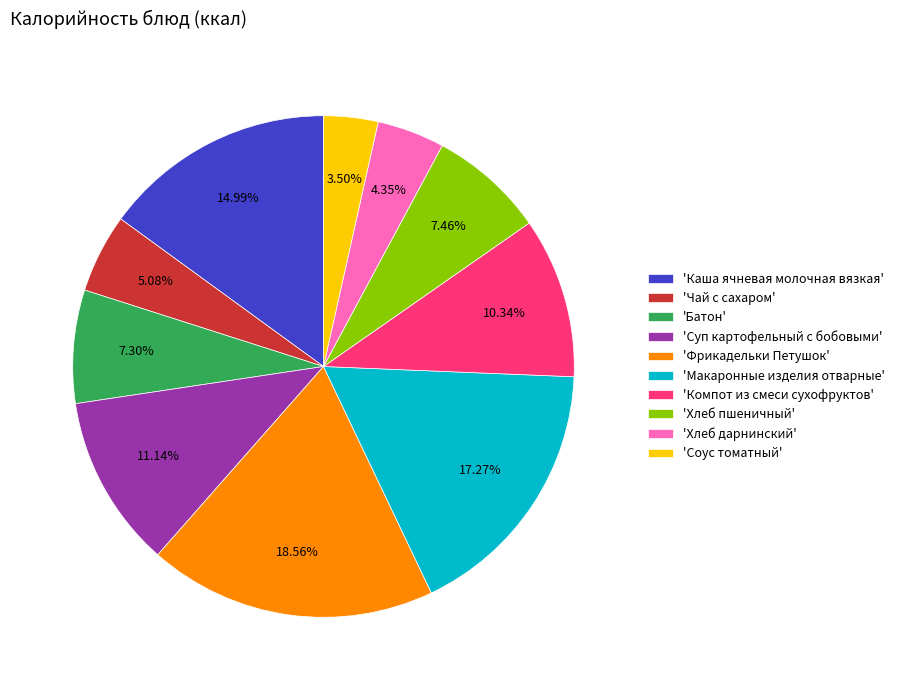

Combined, do 'Батон' and 'Фрикадельки Петушок' account for over 50%?

No